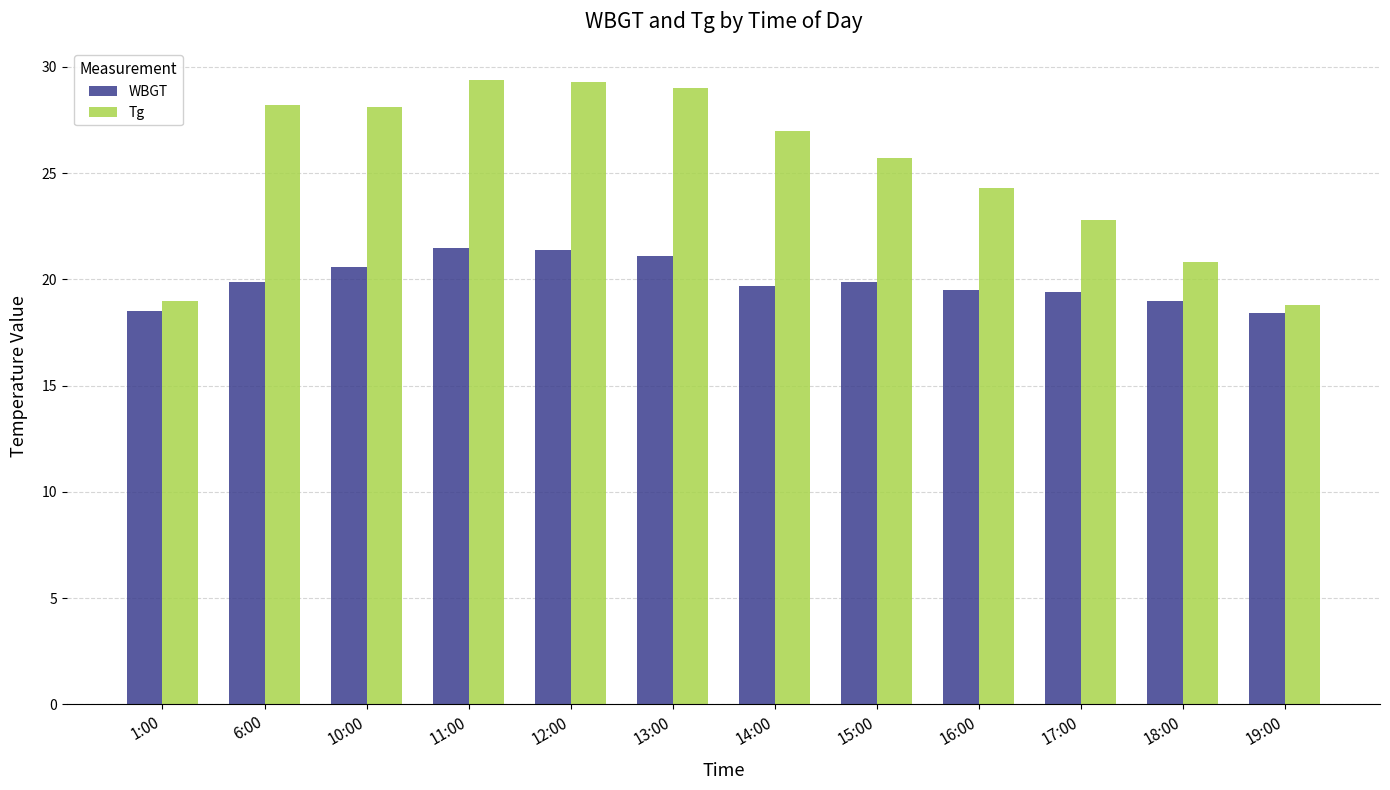

What is the sum of the WBGT values at 15:00 and 18:00?

38.9